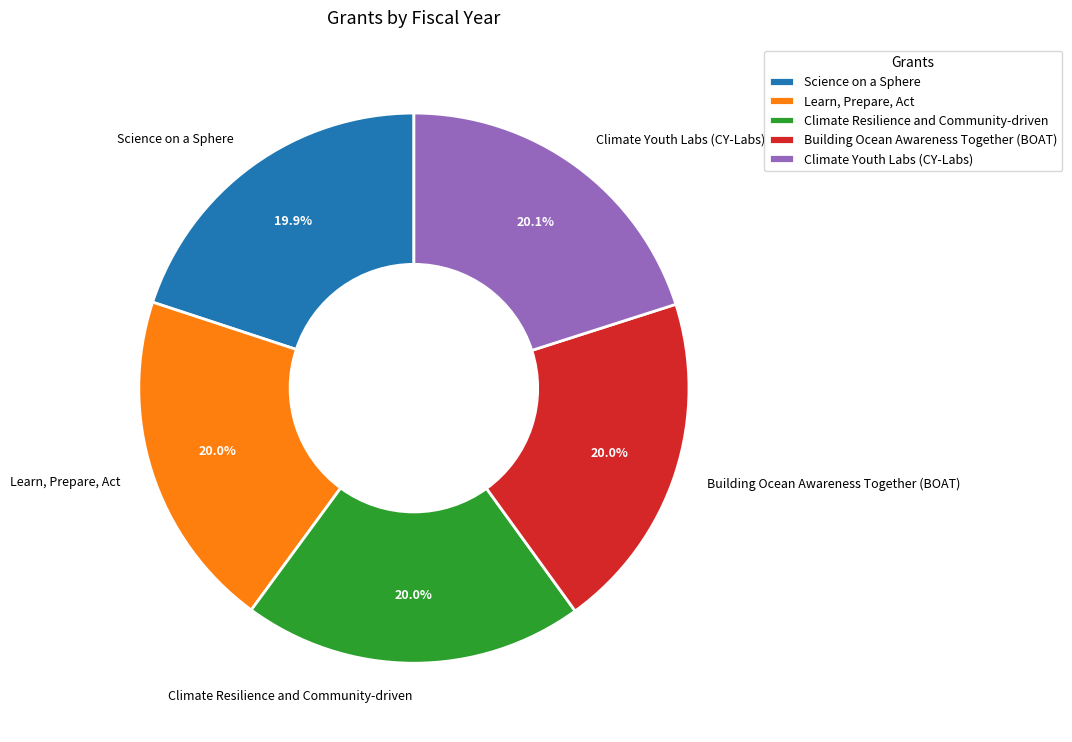

Is it true that Climate Resilience and Community-driven is 8% of the pie?

False